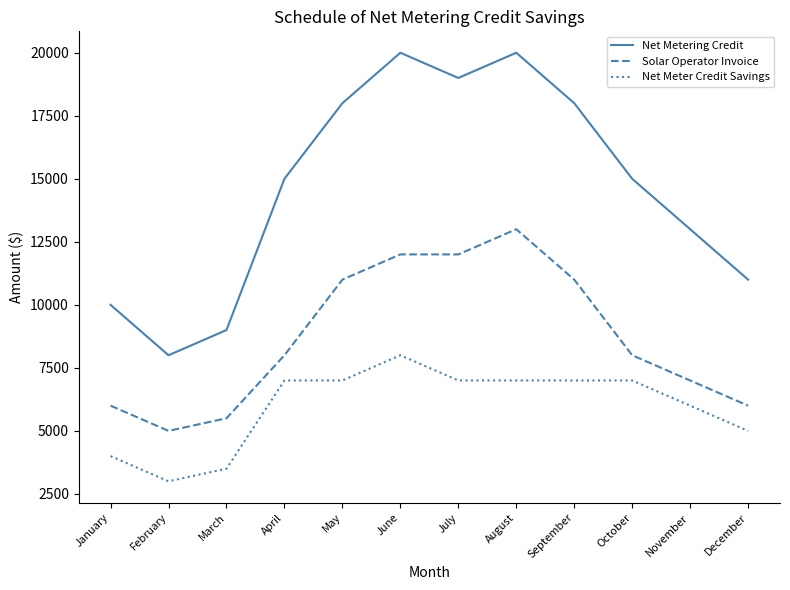

What is the total value across all series at November?

26000